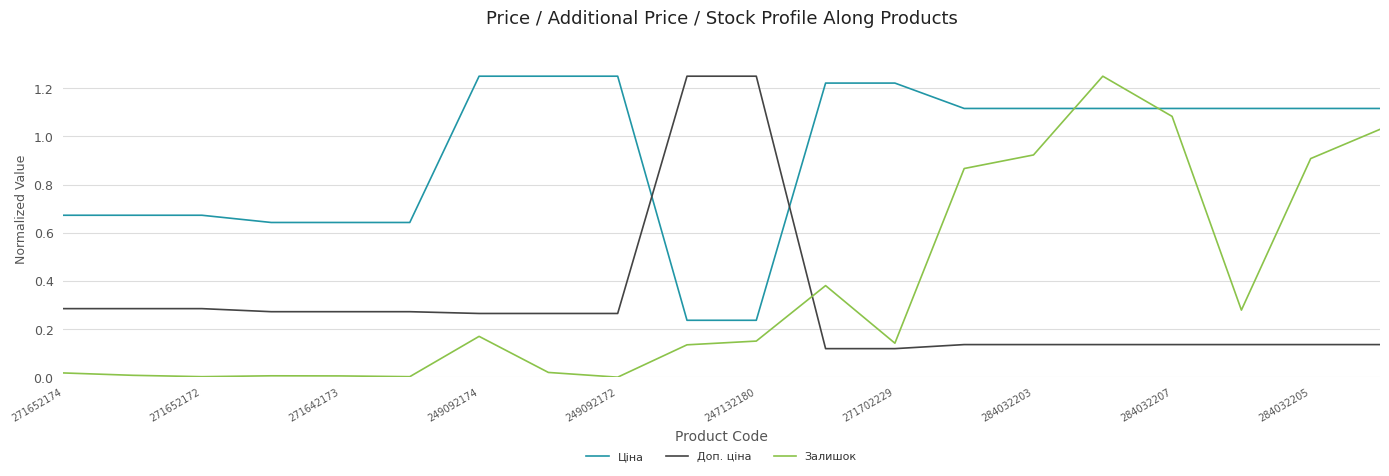

Which series ends up on top after the final intersection of Залишок and Доп. ціна?

Залишок